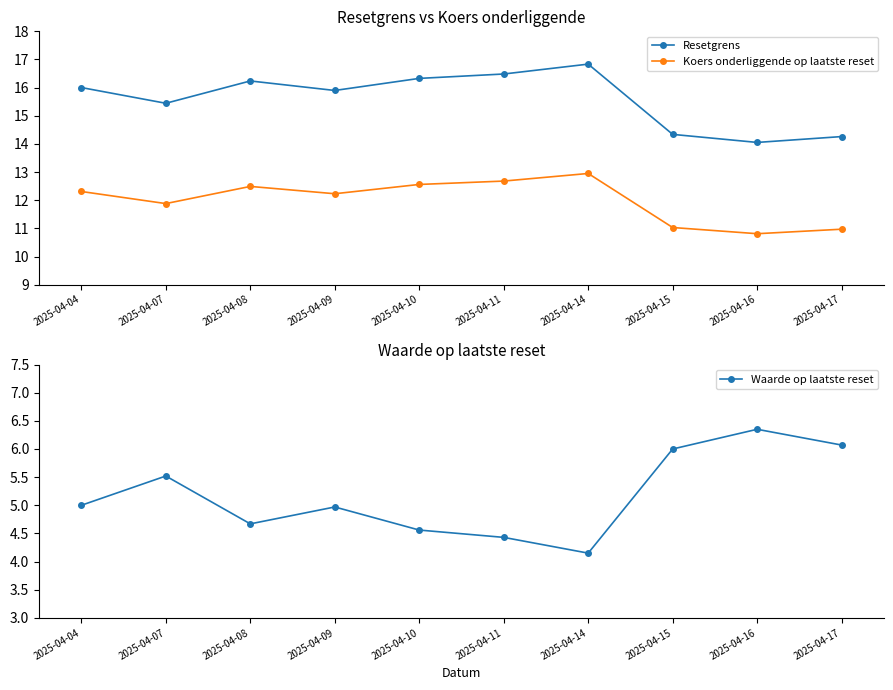

At how many categories does at least one series exceed 15?

7